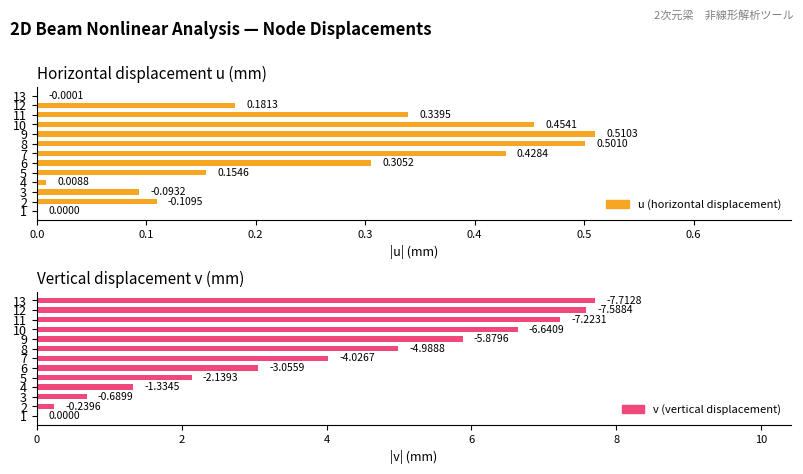

What value does the u (horizontal displacement) series have at 6?

0.3